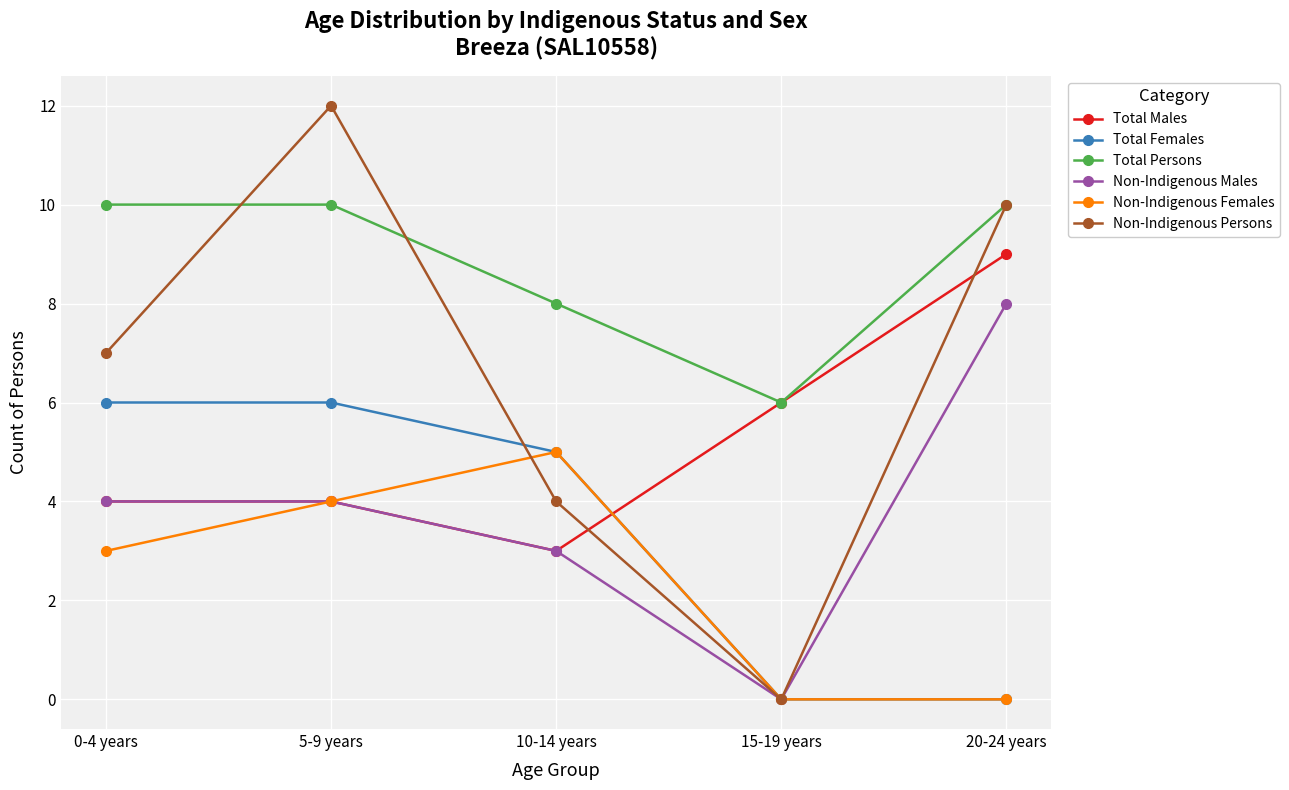

Which series has the widest spread of values?

Non-Indigenous Persons